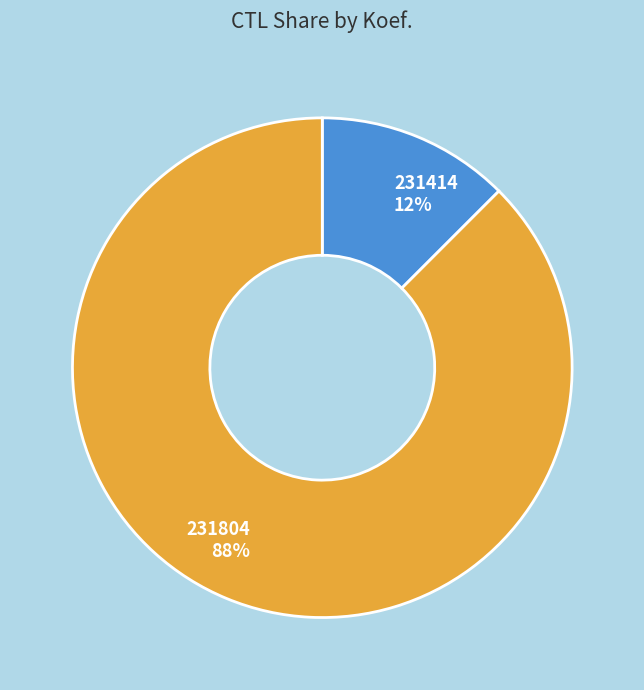

Is it true that 231414 is 24% of the pie?

False